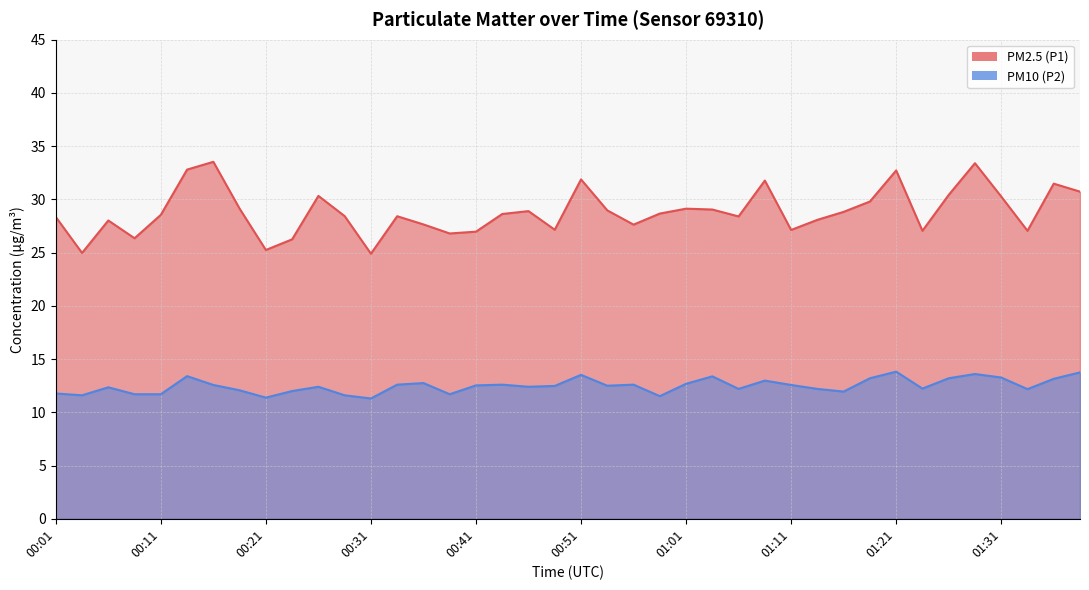

What is the minimum value shown in the chart?

11.3